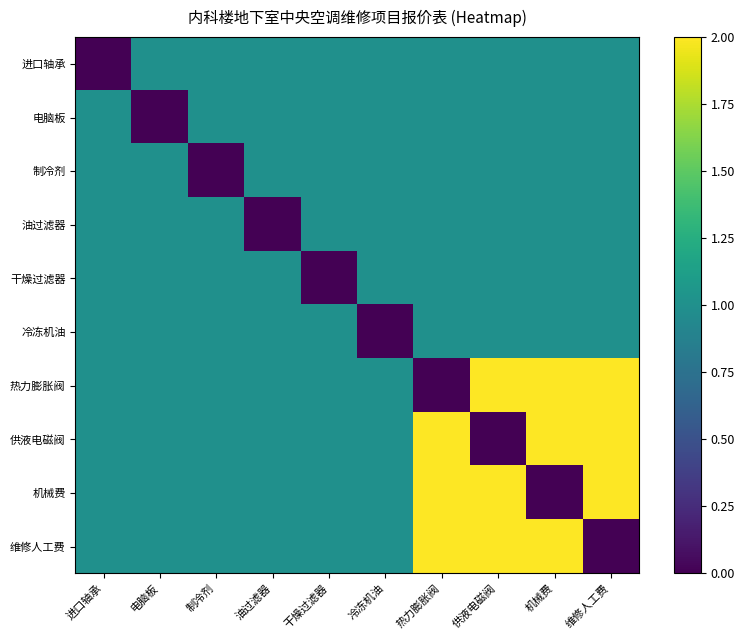

At how many categories does at least one series exceed 0?

10